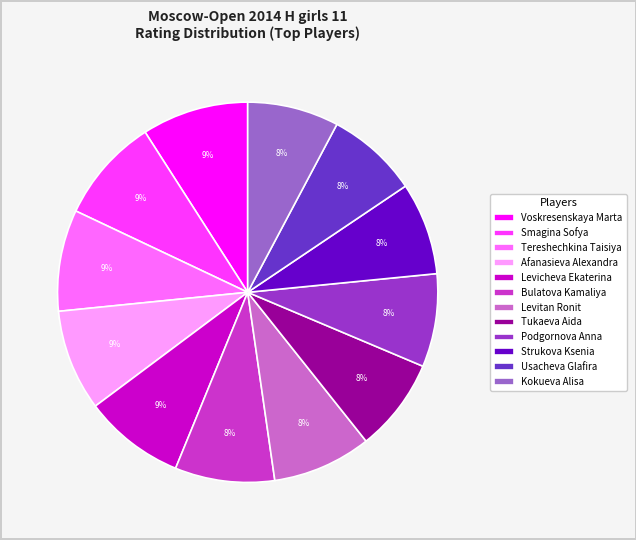

The Kokueva Alisa slice represents 8% of the pie. True or false?

True